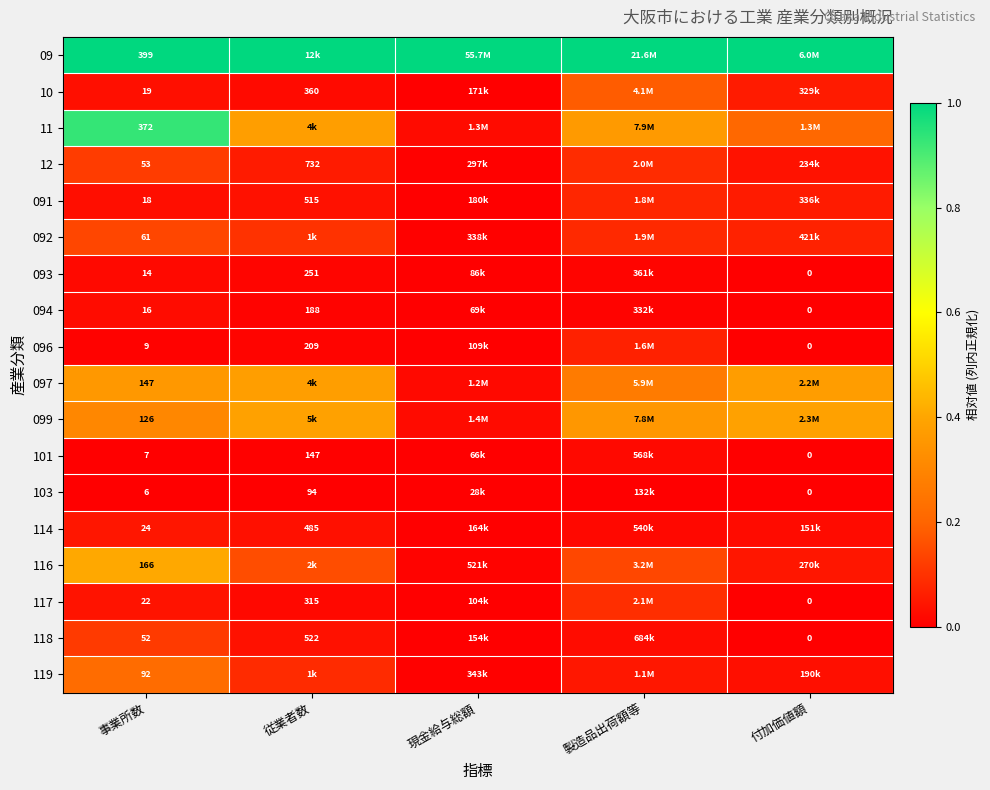

What is the difference between the highest and lowest values at 従業者数?

1.0